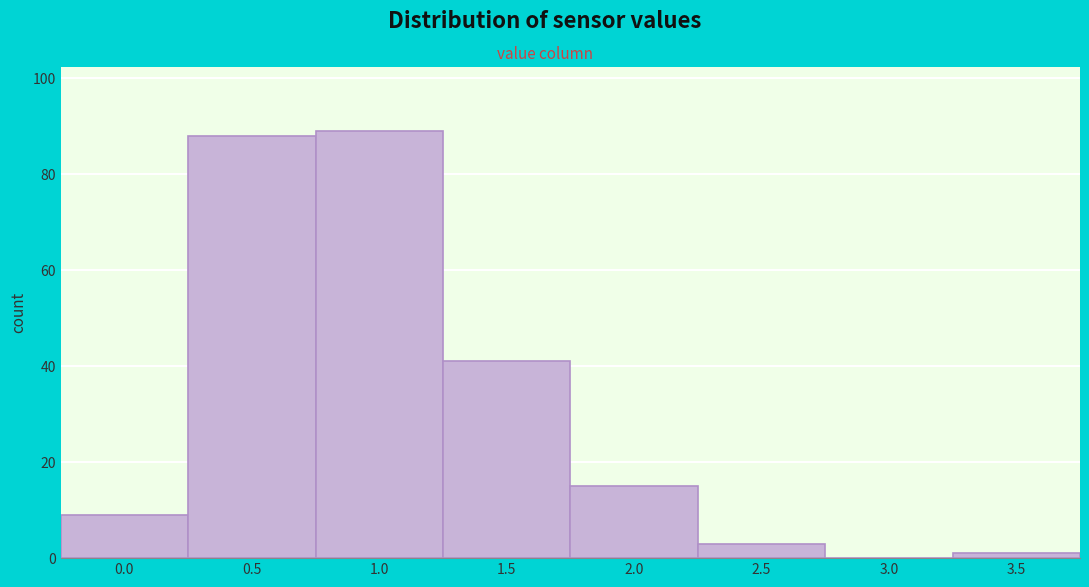

Reading left to right, what are all the values shown in this chart?

0.0=9	0.5=88	1.0=89	1.5=41	2.0=15	2.5=3	3.0=0	3.5=1